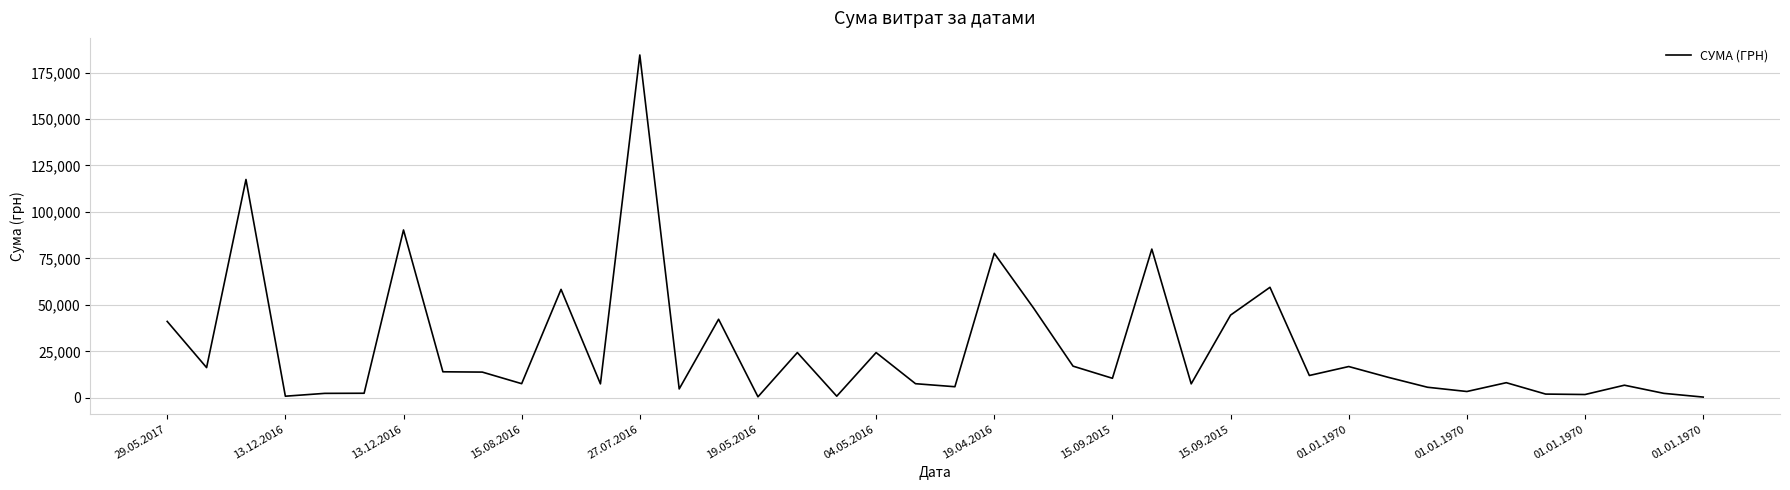

How many values are below 11030?

20